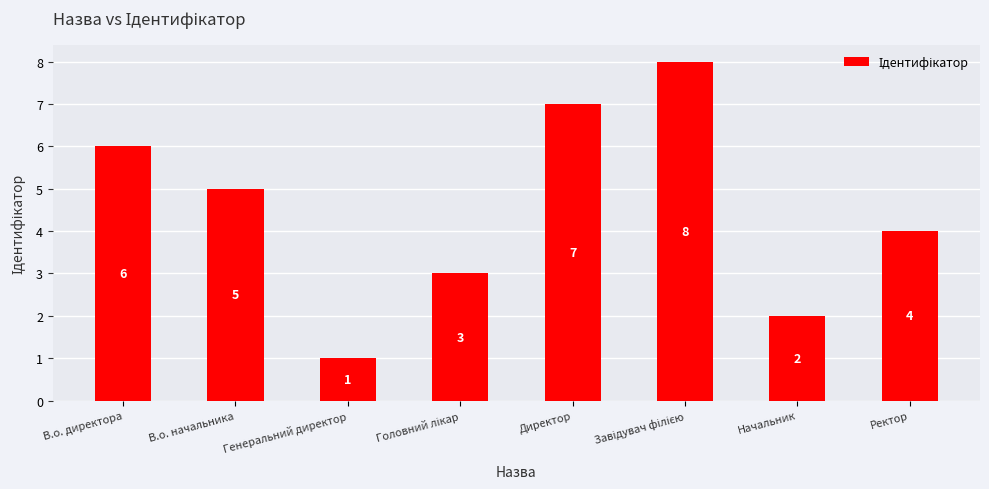

What is the difference between the second highest and minimum values?

6